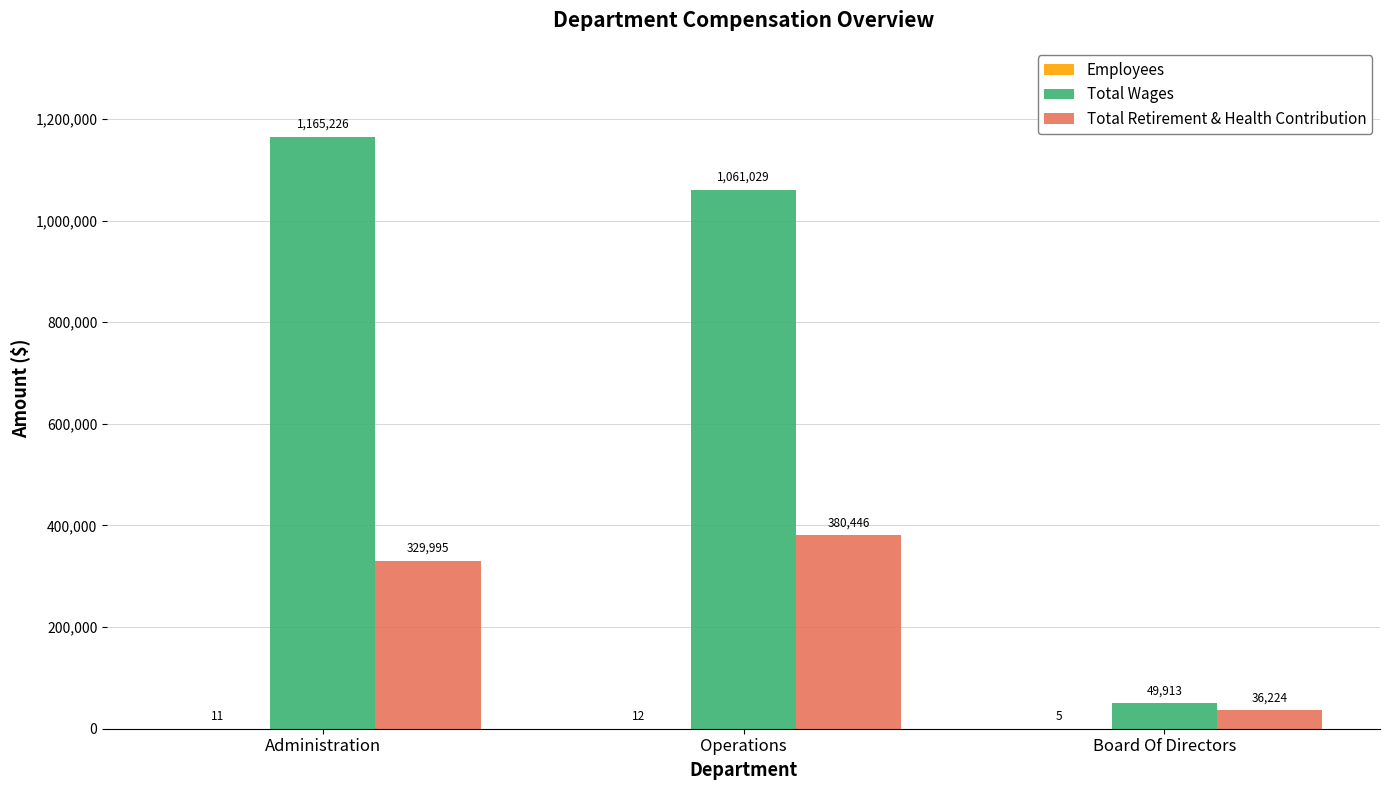

How many data points does each series have?

3